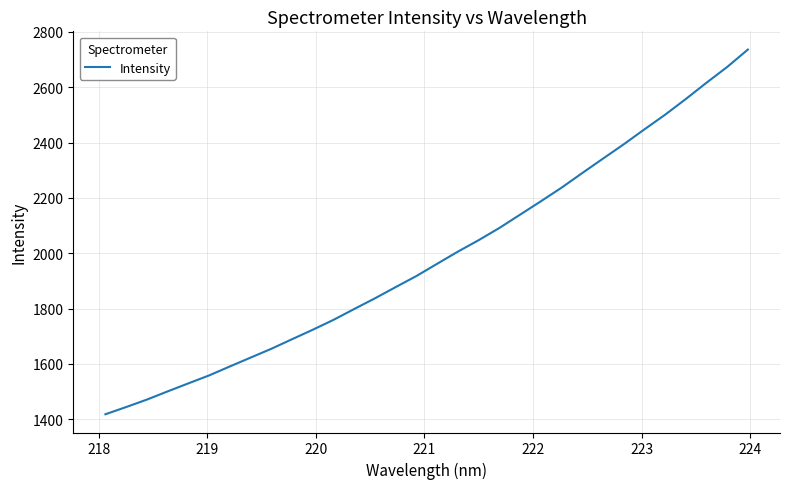

What is the minimum value shown in the chart?

1418.2